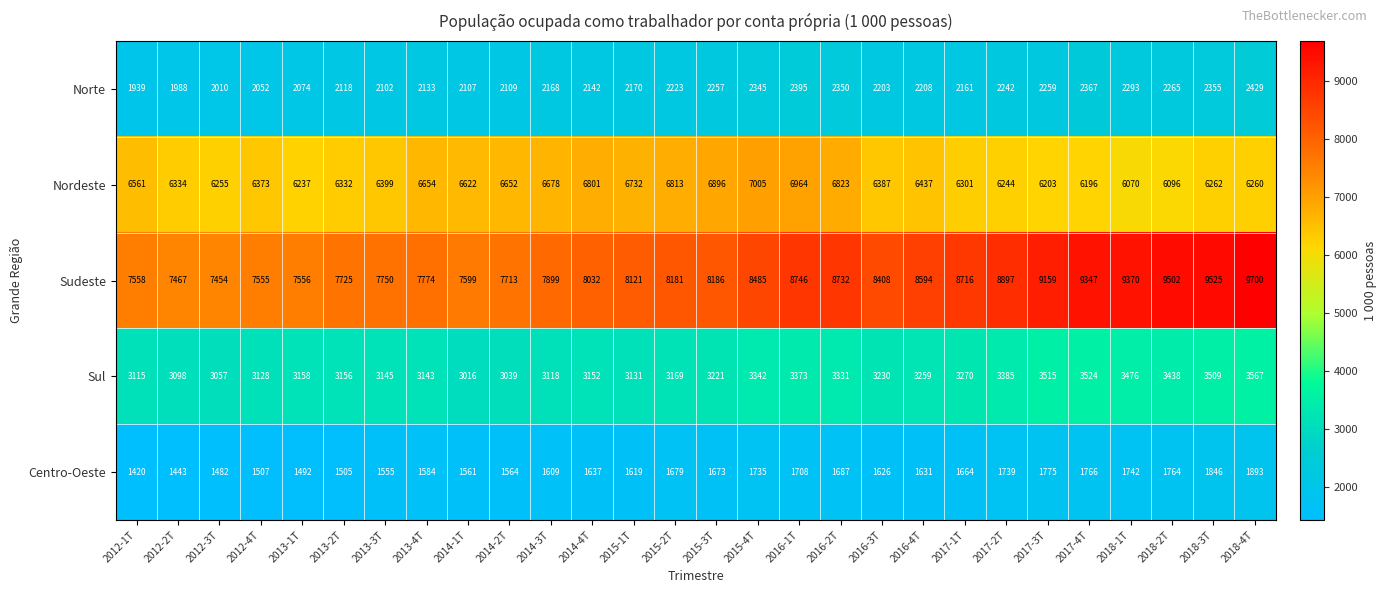

What is the sum of all Centro-Oeste values?

45906